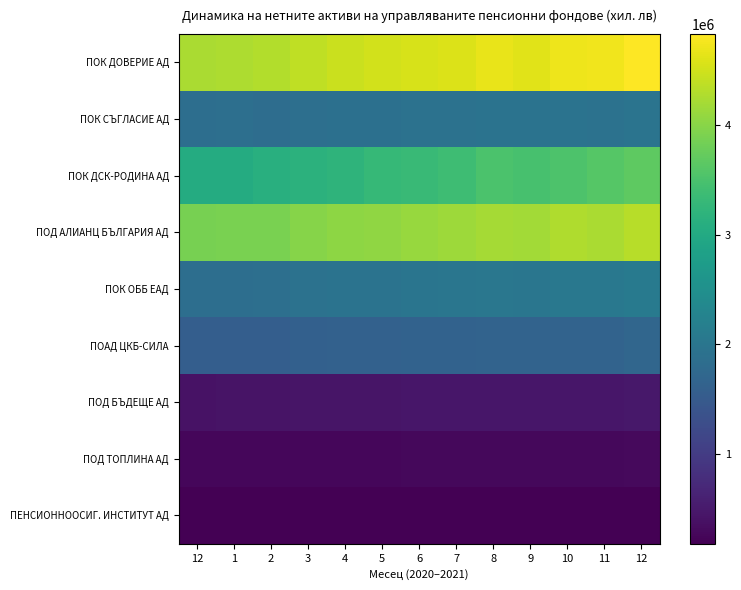

At which category is the sum across all series the highest?

12